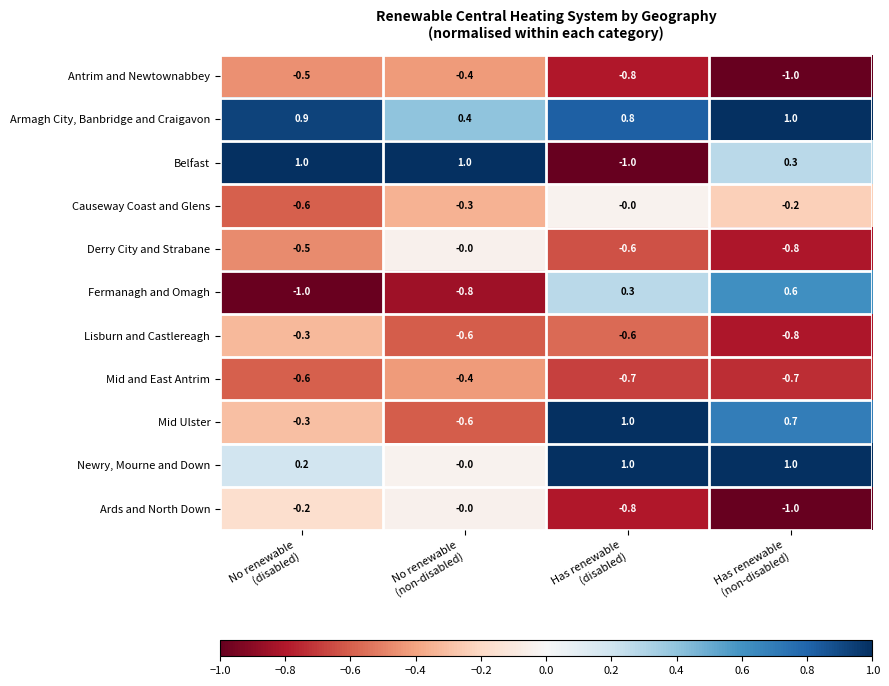

What is the maximum value shown in the chart?

1.0